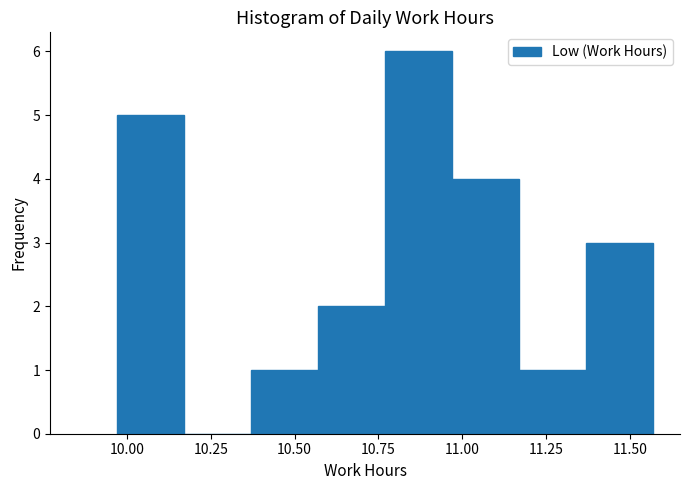

Reading left to right, transcribe this chart: for each bar, give the range it covers on the x-axis and its height. Neither the bar edges nor the heights are printed on the chart, so give them approximately, as read against the axes.

9.97 to 10.17: 5
10.17 to 10.37: 0
10.37 to 10.57: 1
10.57 to 10.77: 2
10.77 to 10.97: 6
10.97 to 11.17: 4
11.17 to 11.37: 1
11.37 to 11.57: 3